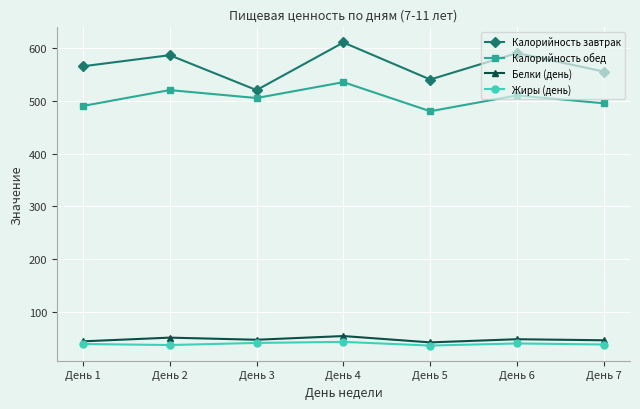

How many lines are shown in the chart?

4